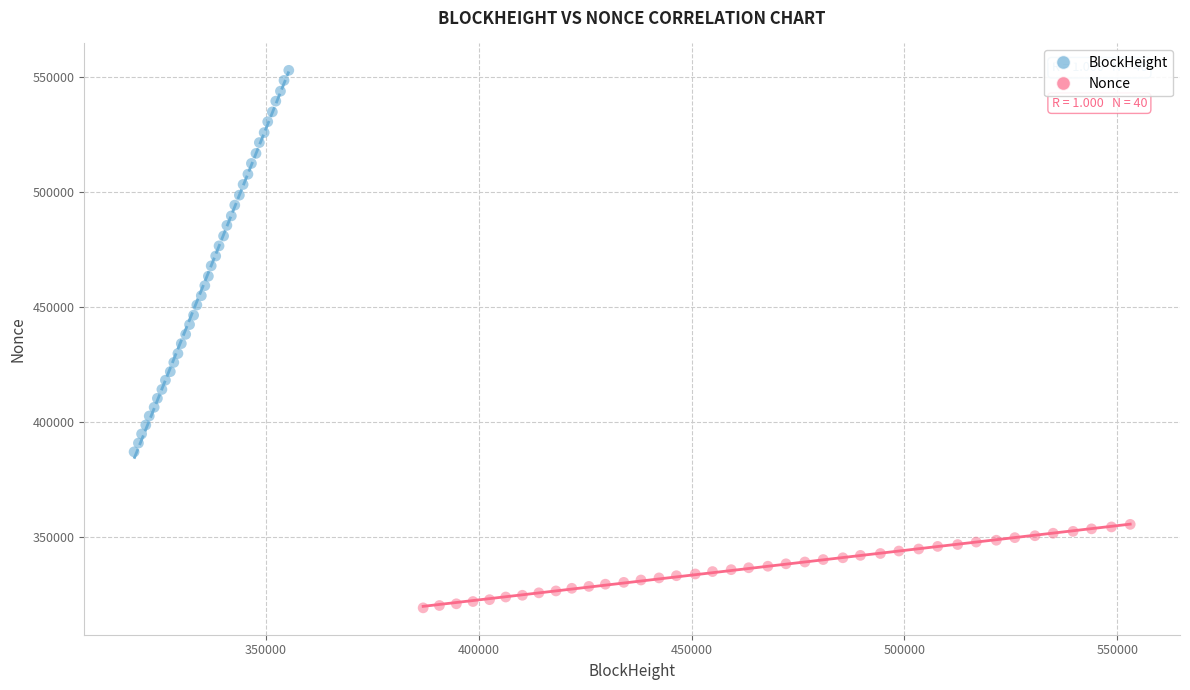

What are all the series names shown in the legend?

BlockHeight, Nonce